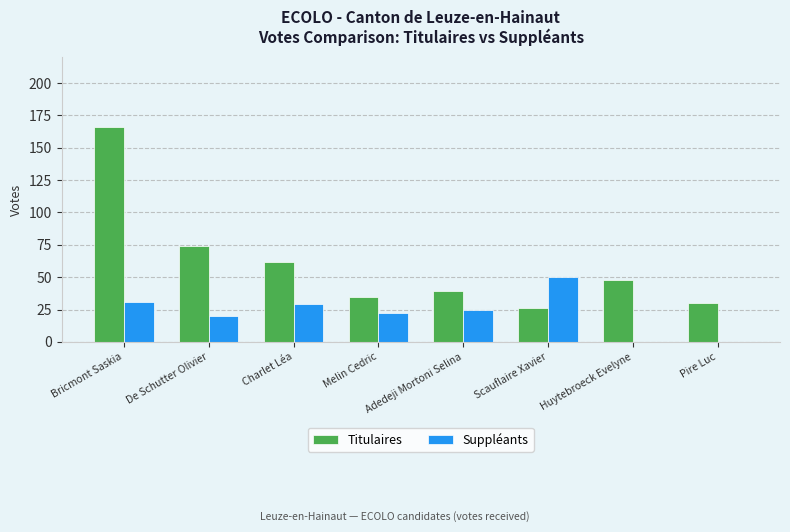

What is the sum of the Titulaires values at Huytebroeck Evelyne and Charlet Léa?

110